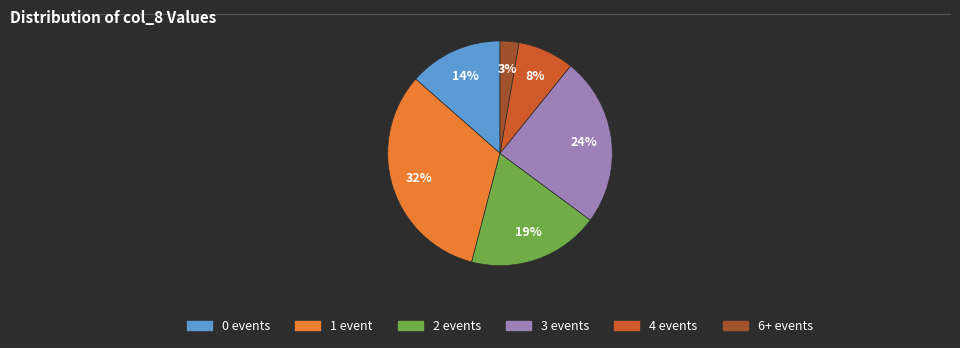

Is there a majority slice in this chart?

No